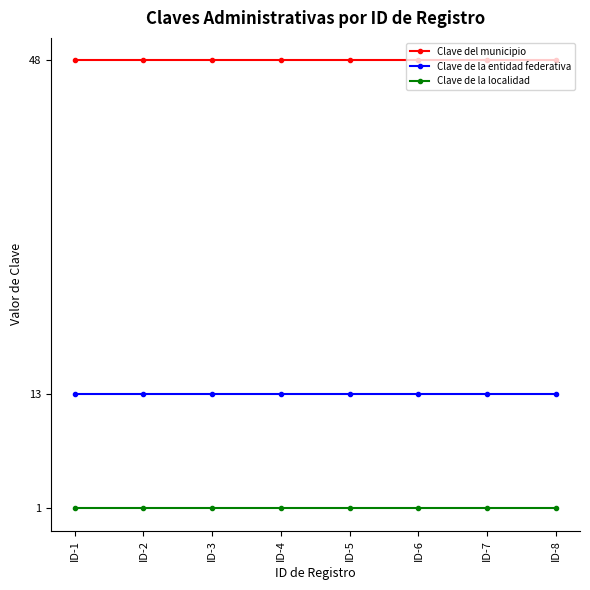

True or false: Clave de la localidad has a value of 1 at ID-4.

True